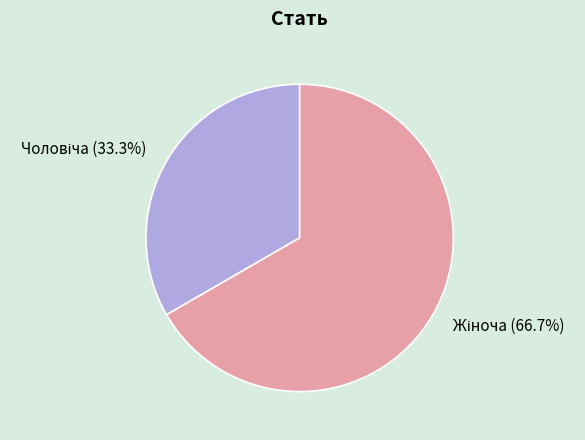

Is there any slice that represents more than half of the pie?

Yes